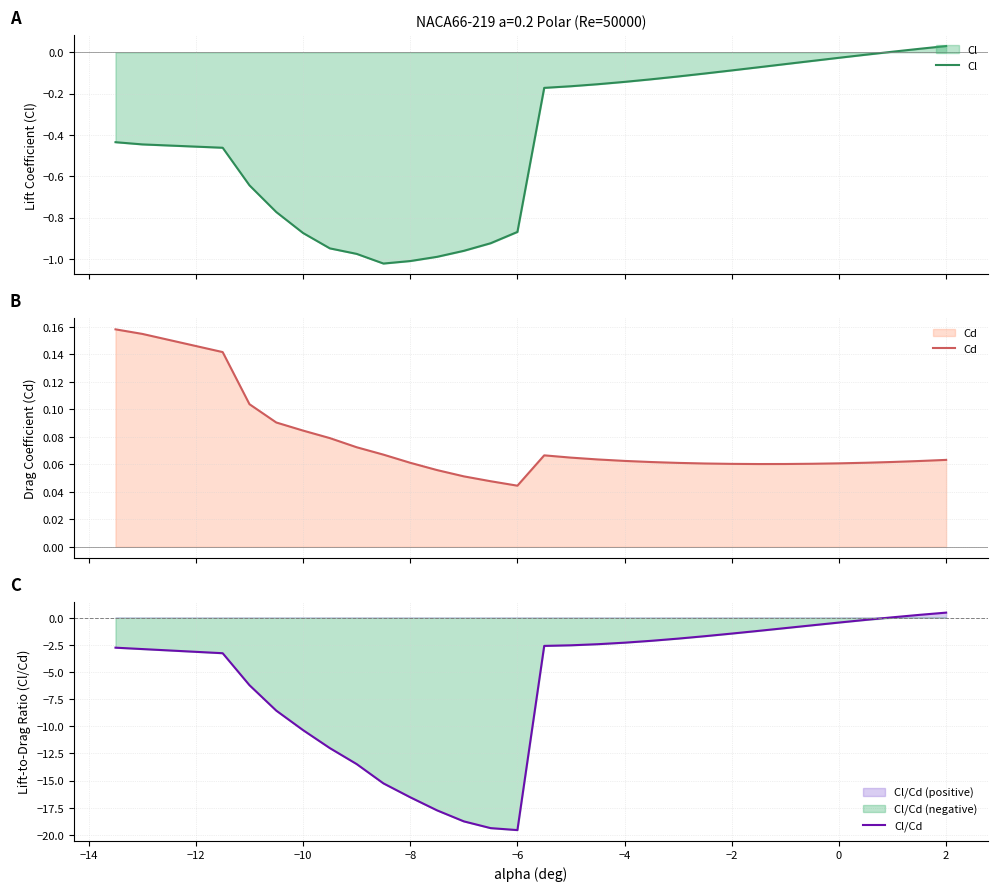

True or false: Cd and Cl cross at least once.

False